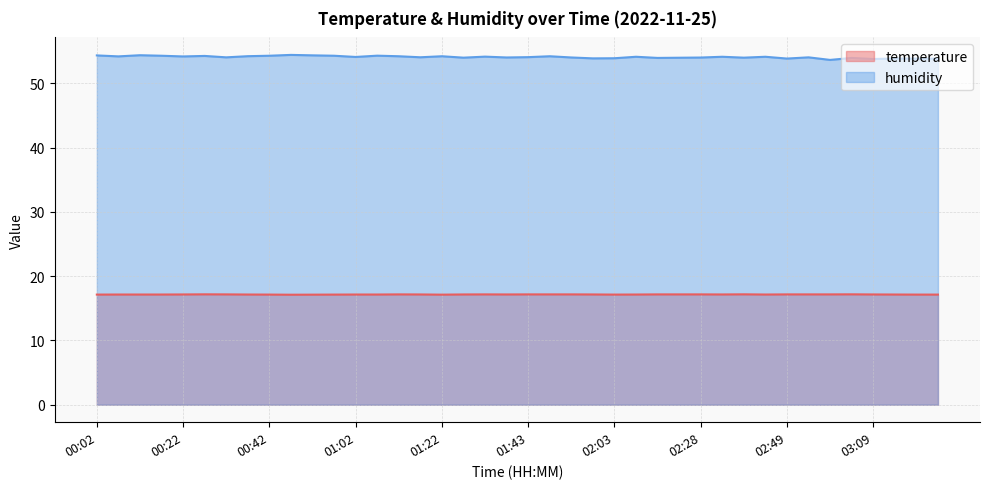

Where is the first local maximum for humidity?

00:12